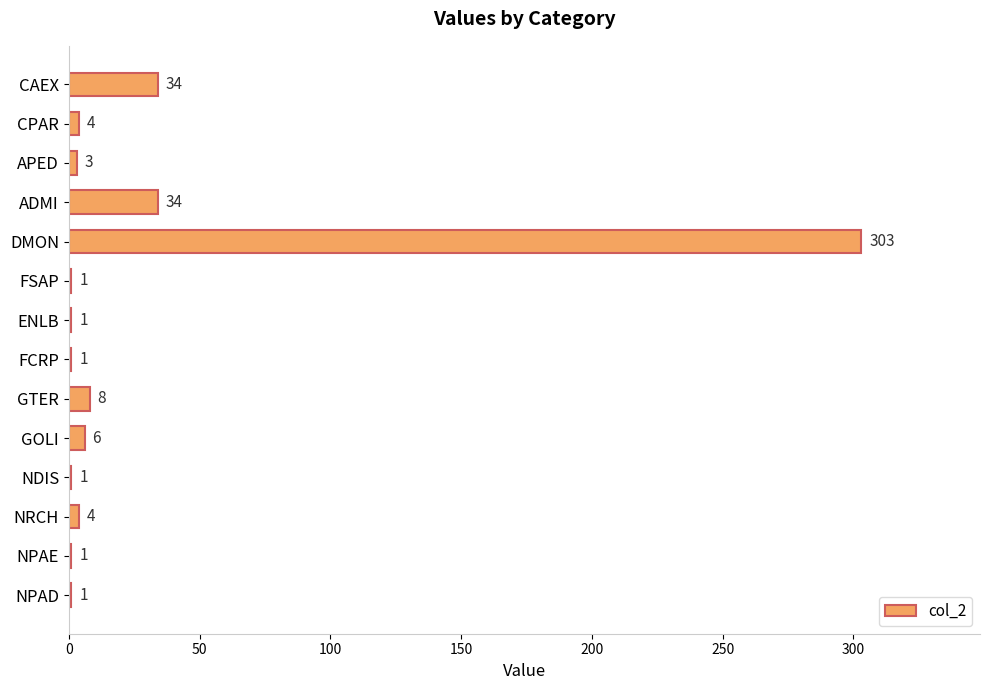

Reading top to bottom, what are all the values shown in this chart?

CAEX=34	CPAR=4	APED=3	ADMI=34	DMON=303	FSAP=1	ENLB=1	FCRP=1	GTER=8	GOLI=6	NDIS=1	NRCH=4	NPAE=1	NPAD=1